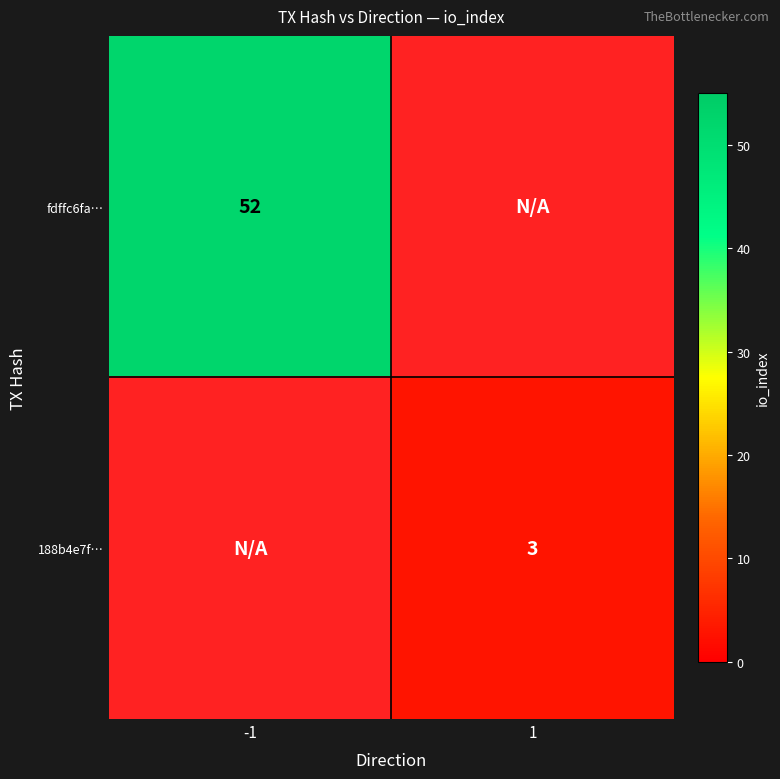

How many series are shown in this chart?

2